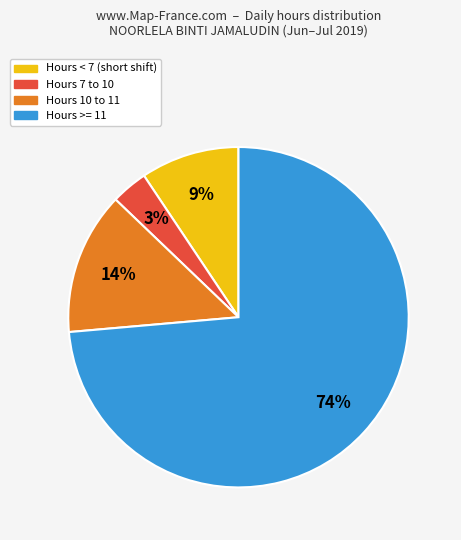

What percentage is the Hours 10 to 11 slice, to the nearest percent?

14%